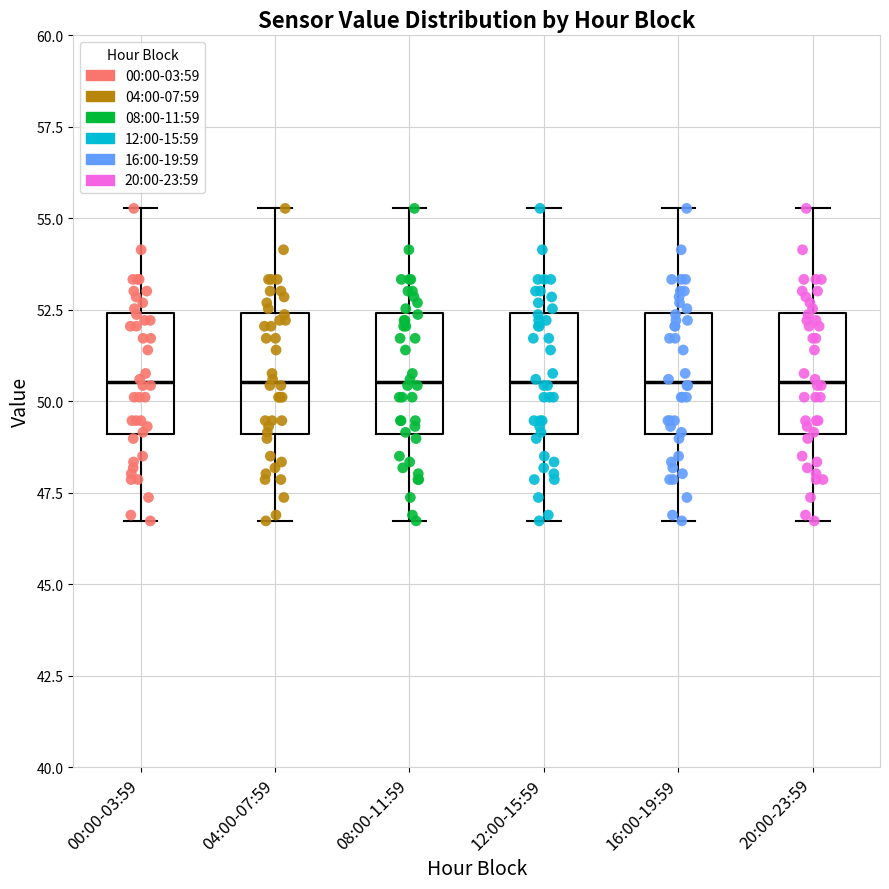

Reading left to right, read every box against the y-axis: the position of its median line, the range the box covers, and the ends of its whiskers. The values are not printed on the chart, so give them approximately, as read against the axis.

00:00-03:59: median 50.5, box 49.0 to 52.5, whiskers 46.5 to 55.5
04:00-07:59: median 50.5, box 49.0 to 52.5, whiskers 46.5 to 55.5
08:00-11:59: median 50.5, box 49.0 to 52.5, whiskers 46.5 to 55.5
12:00-15:59: median 50.5, box 49.0 to 52.5, whiskers 46.5 to 55.5
16:00-19:59: median 50.5, box 49.0 to 52.5, whiskers 46.5 to 55.5
20:00-23:59: median 50.5, box 49.0 to 52.5, whiskers 46.5 to 55.5